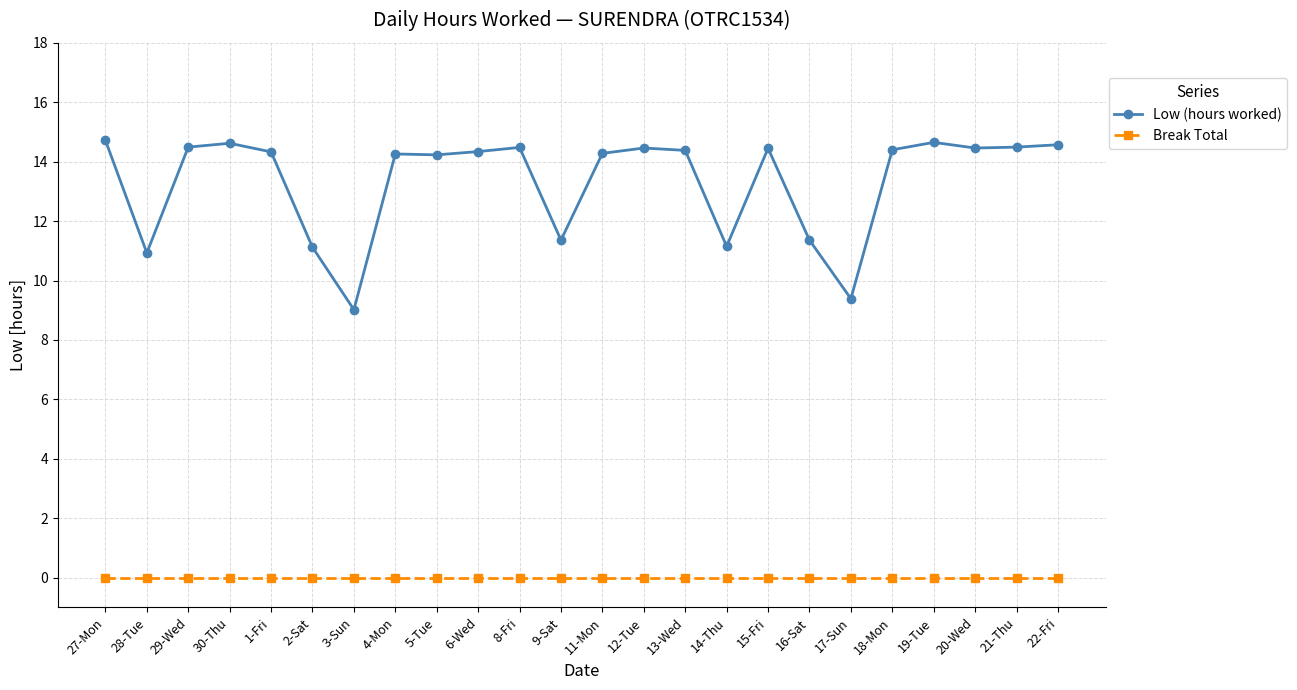

Does the chart have visible grid lines?

Yes